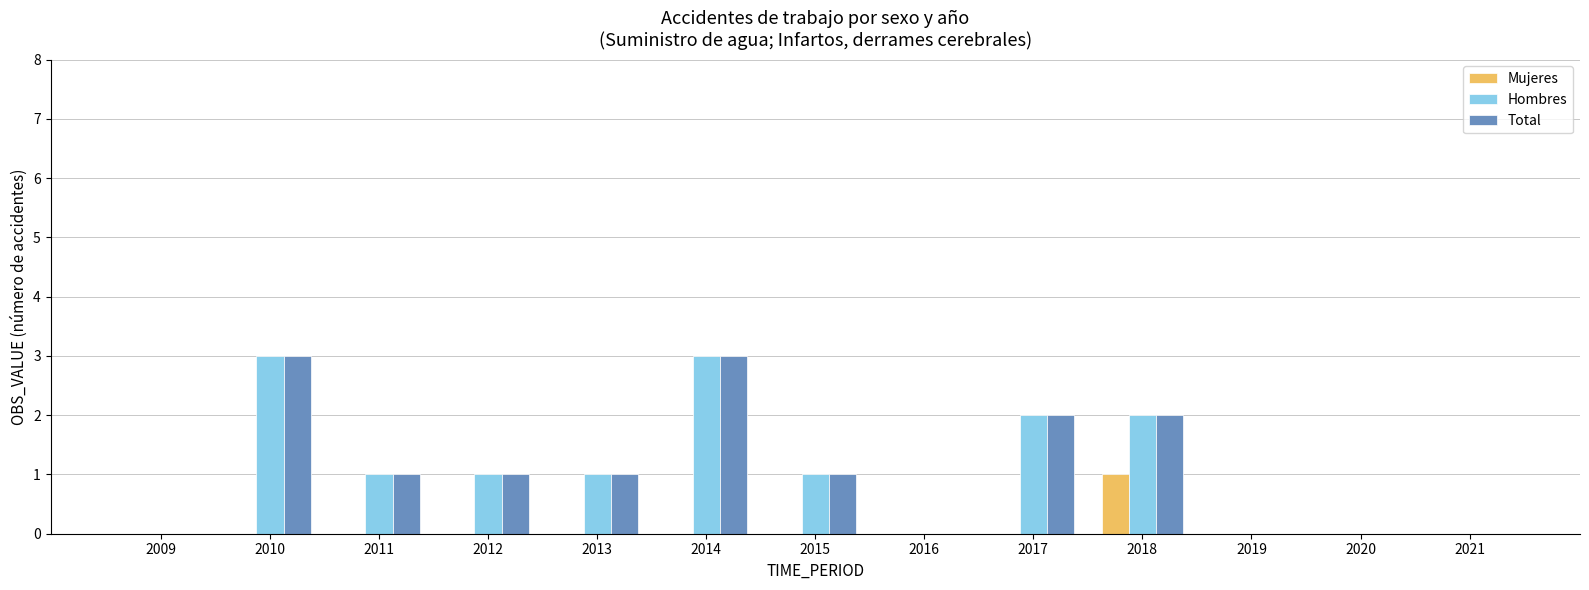

What is the difference between the Hombres values at 2010 and 2012?

2